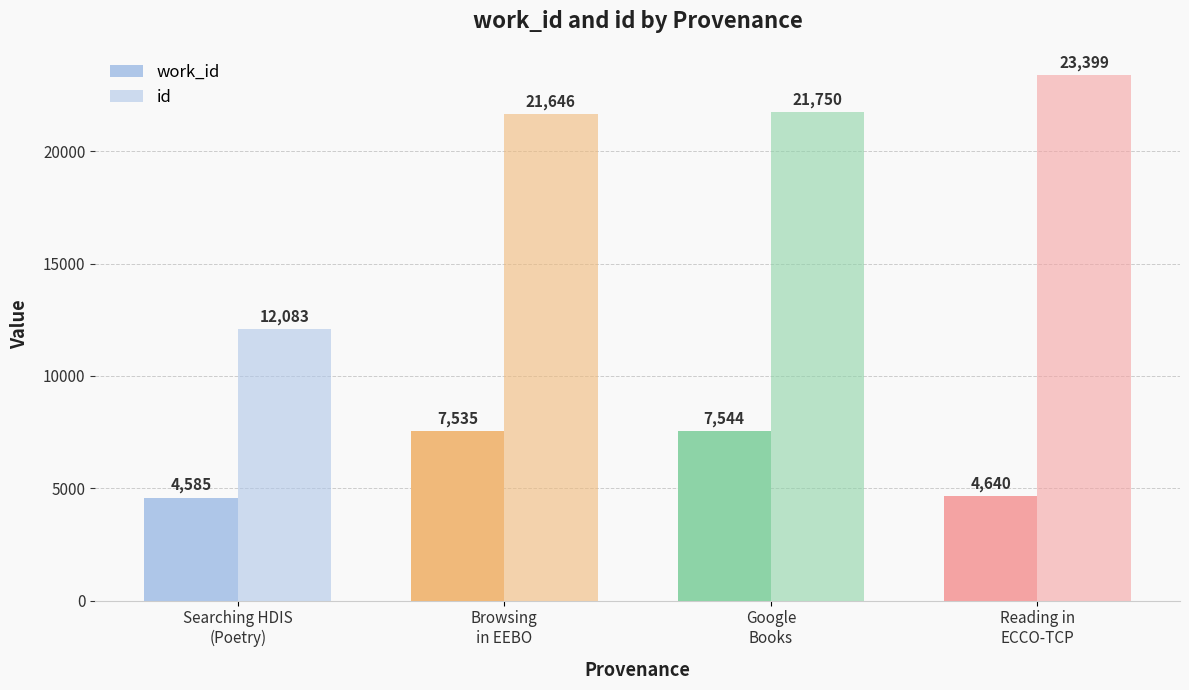

How many categories are shown in the chart?

4